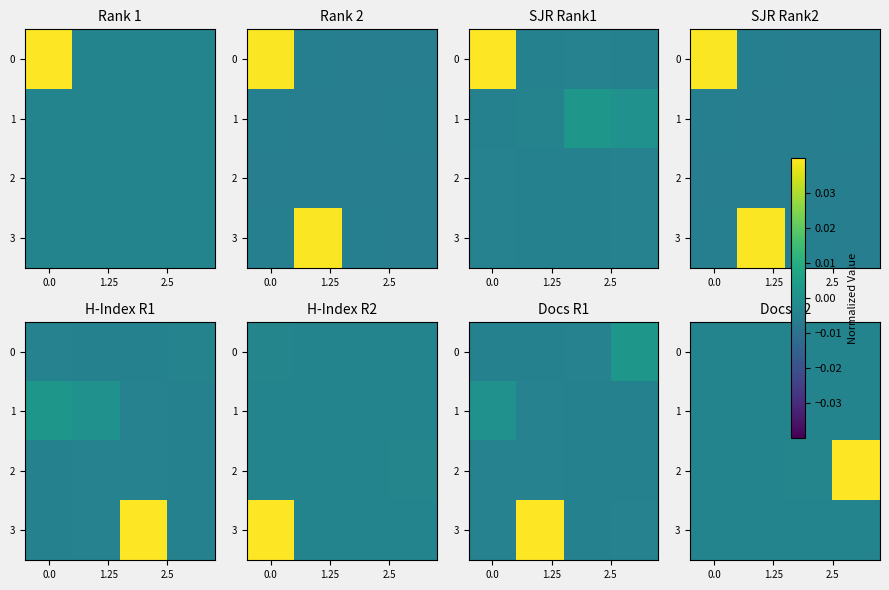

Which series has the largest total across all categories?

2